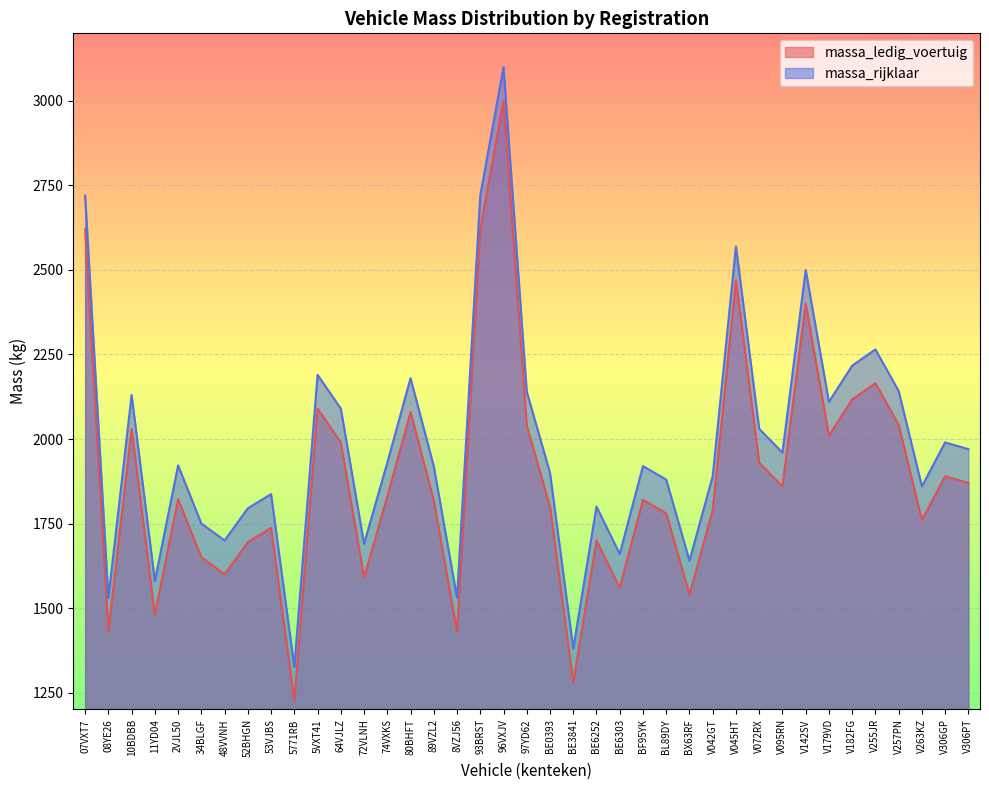

At which category does massa_rijklaar reach its first local peak?

10BDBB